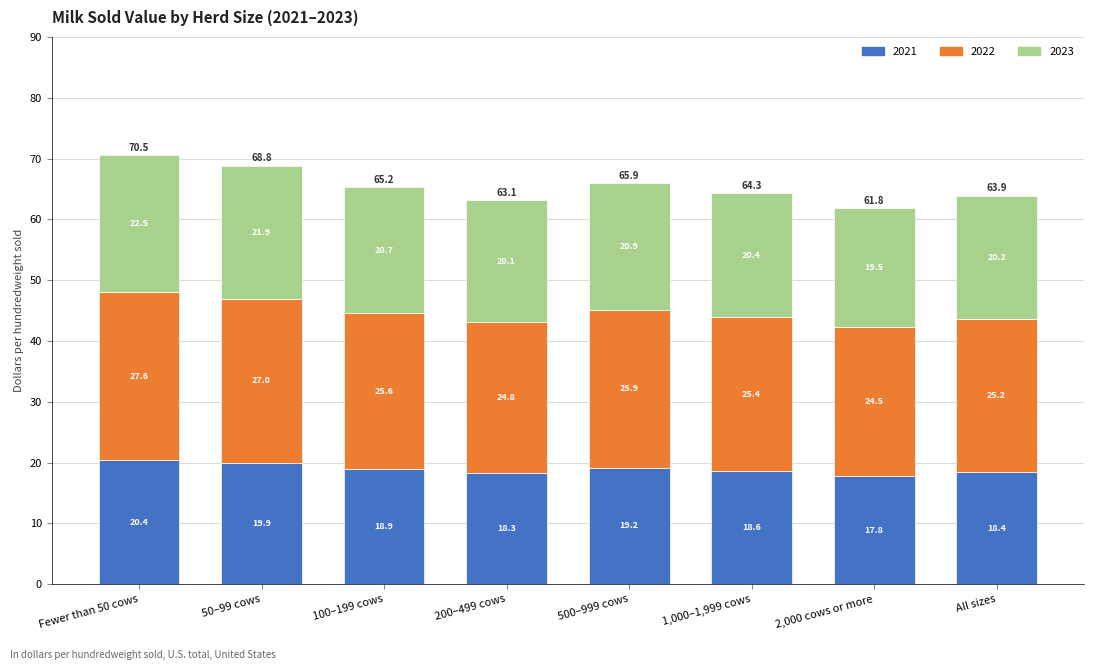

Is it true that 2021 equals 8.6 at 50–99 cows?

False